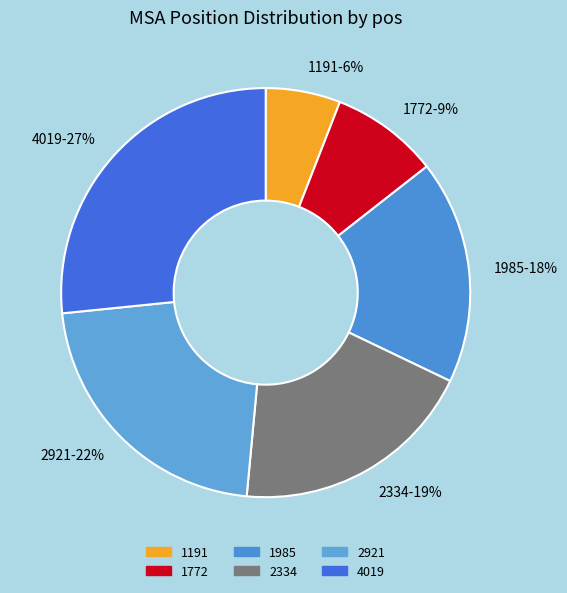

To the nearest percent, what is the difference between the 1191 and 4019 slice percentages?

21%